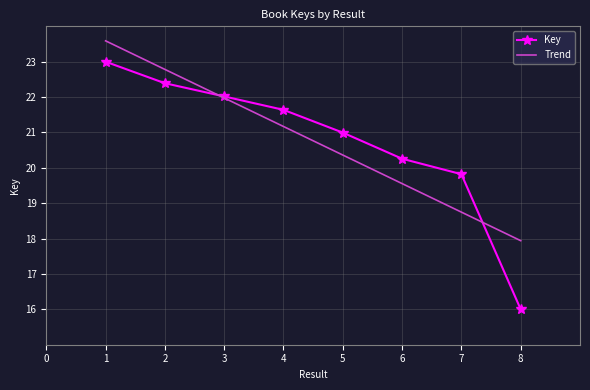

Is the value of Key at 6 greater than the value of Trend at 2?

No